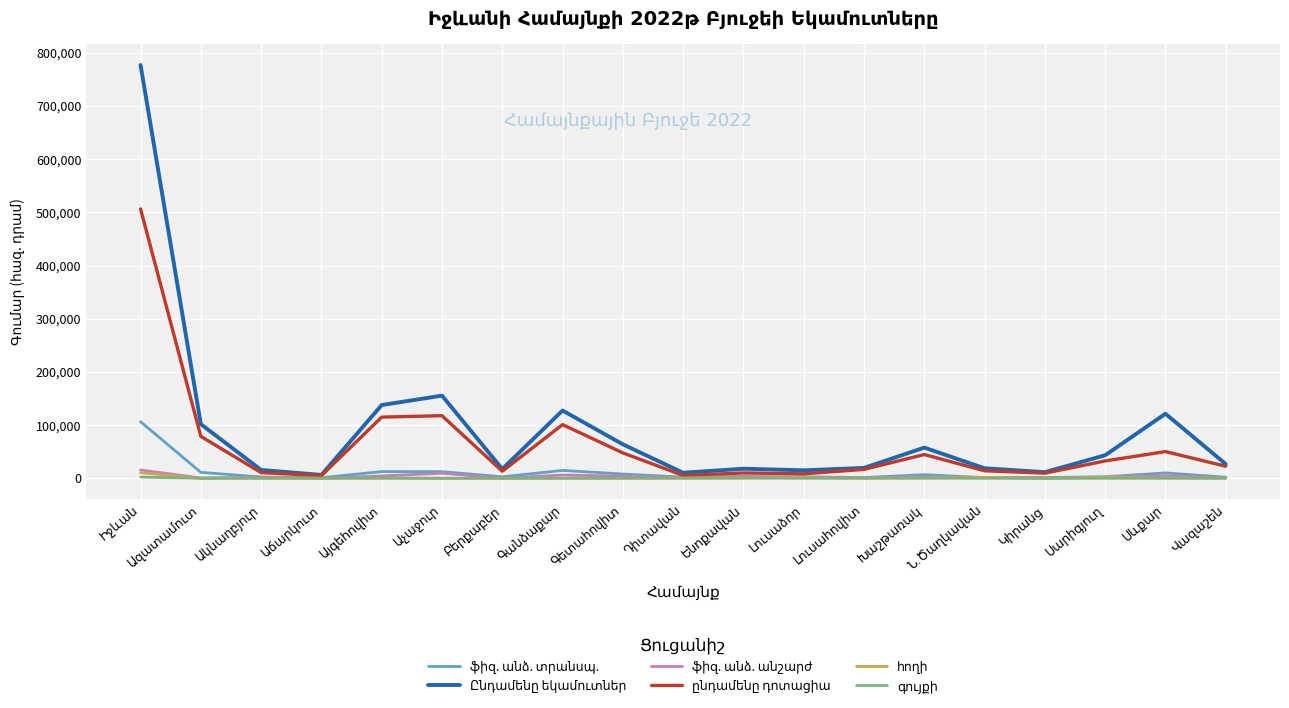

What position from the right is Լուսահովիտ?

7